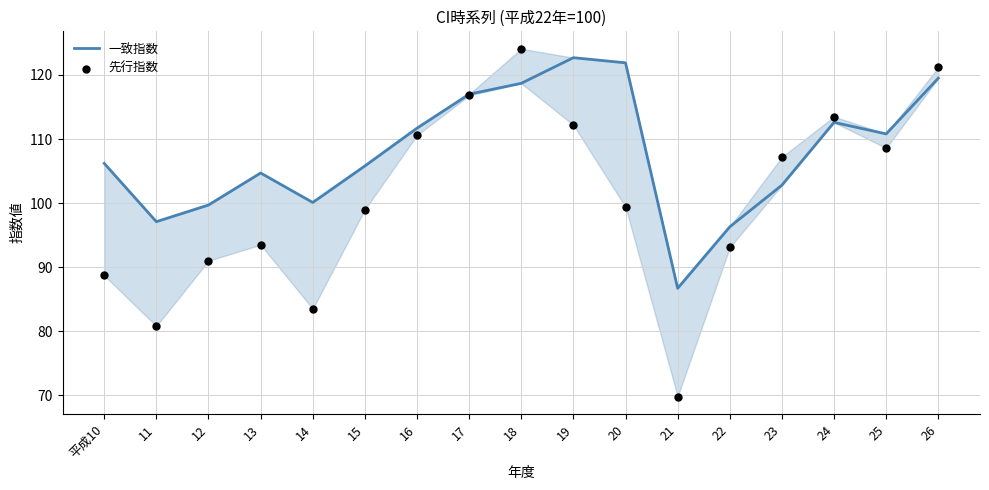

Which series has the largest total across all categories?

一致指数